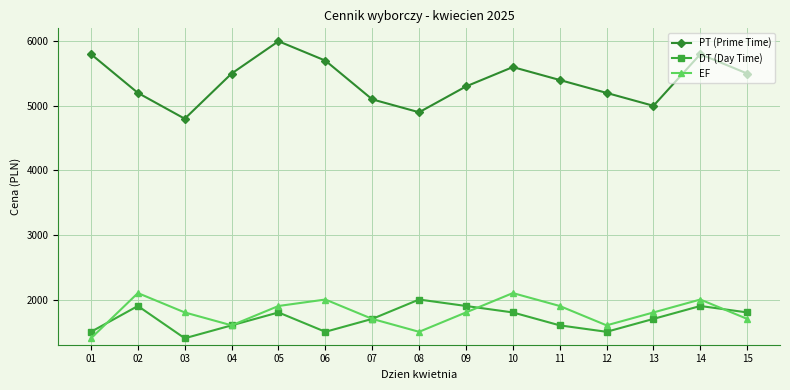

Reading right to left, transcribe all the data shown in this chart.

PT (Prime Time): 15=5500	14=5800	13=5000	12=5200	11=5400	10=5600	09=5300	08=4900	07=5100	06=5700	05=6000	04=5500	03=4800	02=5200	01=5800
DT (Day Time): 15=1800	14=1900	13=1700	12=1500	11=1600	10=1800	09=1900	08=2000	07=1700	06=1500	05=1800	04=1600	03=1400	02=1900	01=1500
EF: 15=1700	14=2000	13=1800	12=1600	11=1900	10=2100	09=1800	08=1500	07=1700	06=2000	05=1900	04=1600	03=1800	02=2100	01=1400